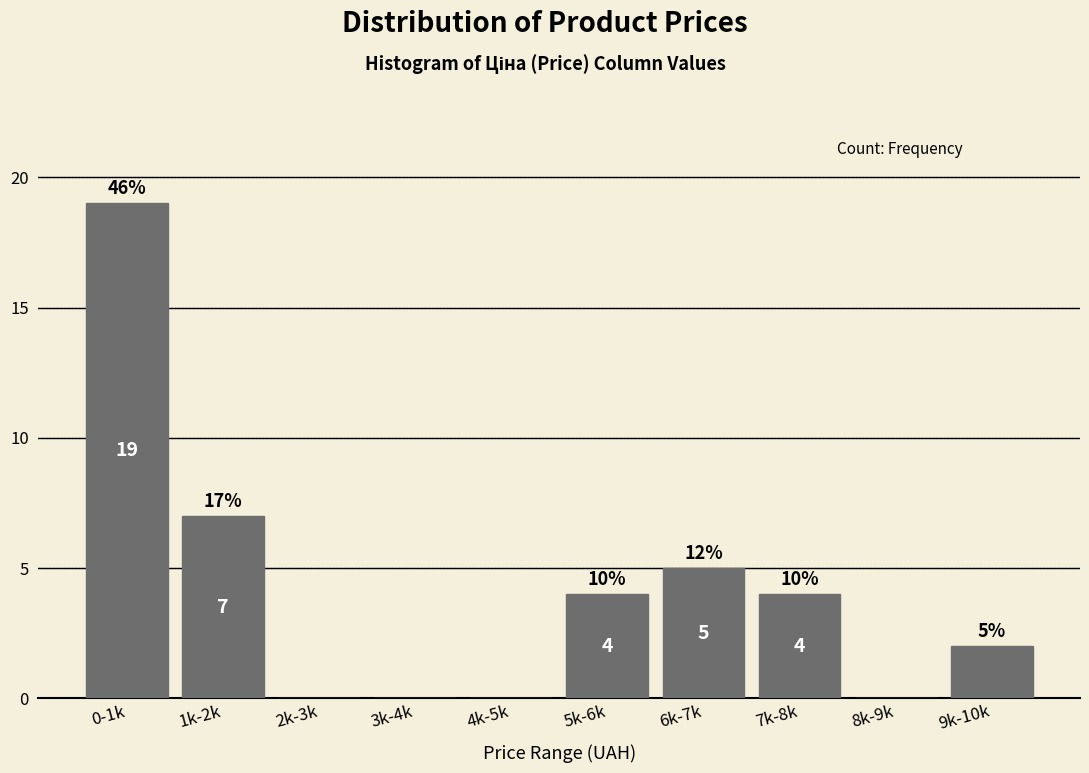

Reading left to right, list all the values displayed in this chart.

0-1k=19	1k-2k=7	2k-3k=0	3k-4k=0	4k-5k=0	5k-6k=4	6k-7k=5	7k-8k=4	8k-9k=0	9k-10k=2